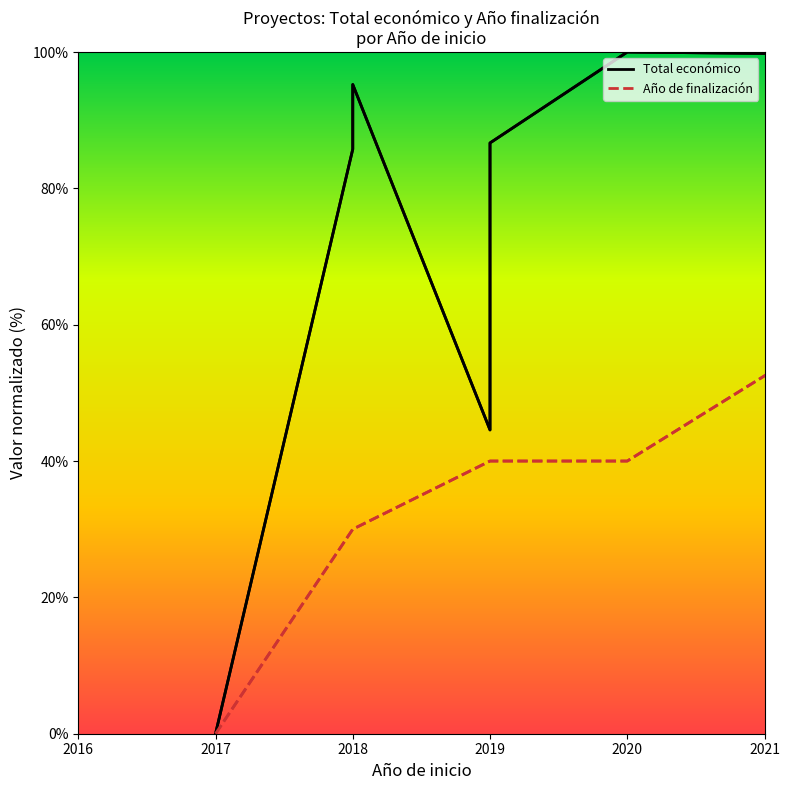

The value of Total económico at 2019 is 44.6. True or false?

True